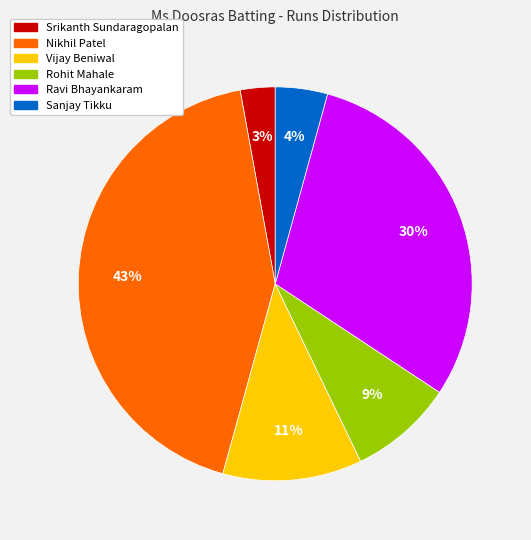

Rank the categories by value from lowest to highest.

Srikanth Sundaragopalan, Sanjay Tikku, Rohit Mahale, Vijay Beniwal, Ravi Bhayankaram, Nikhil Patel